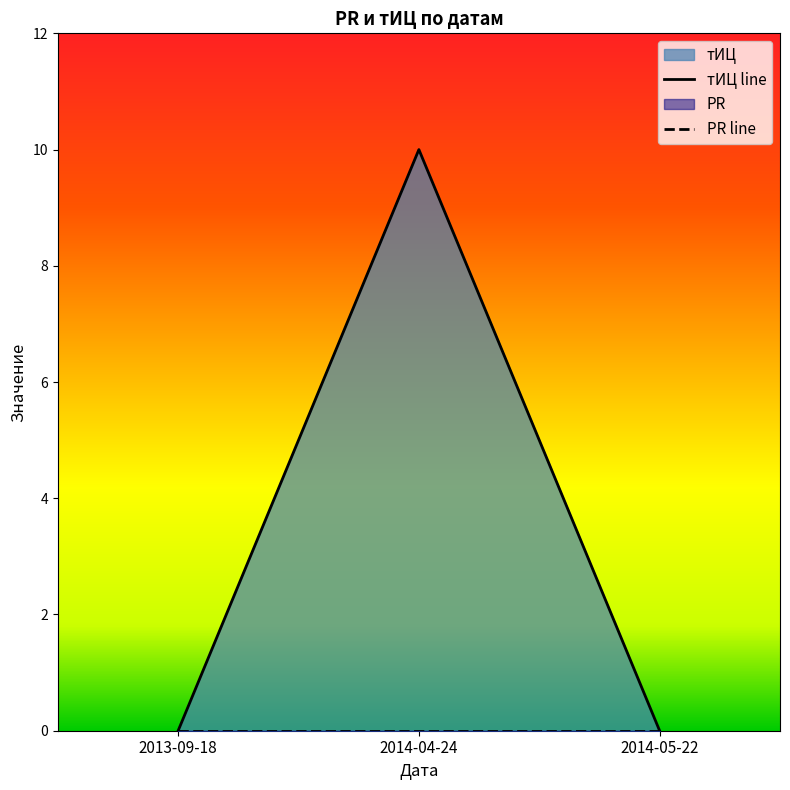

Rank the categories by value from highest to lowest.

2014-04-24, 2013-09-18, 2014-05-22